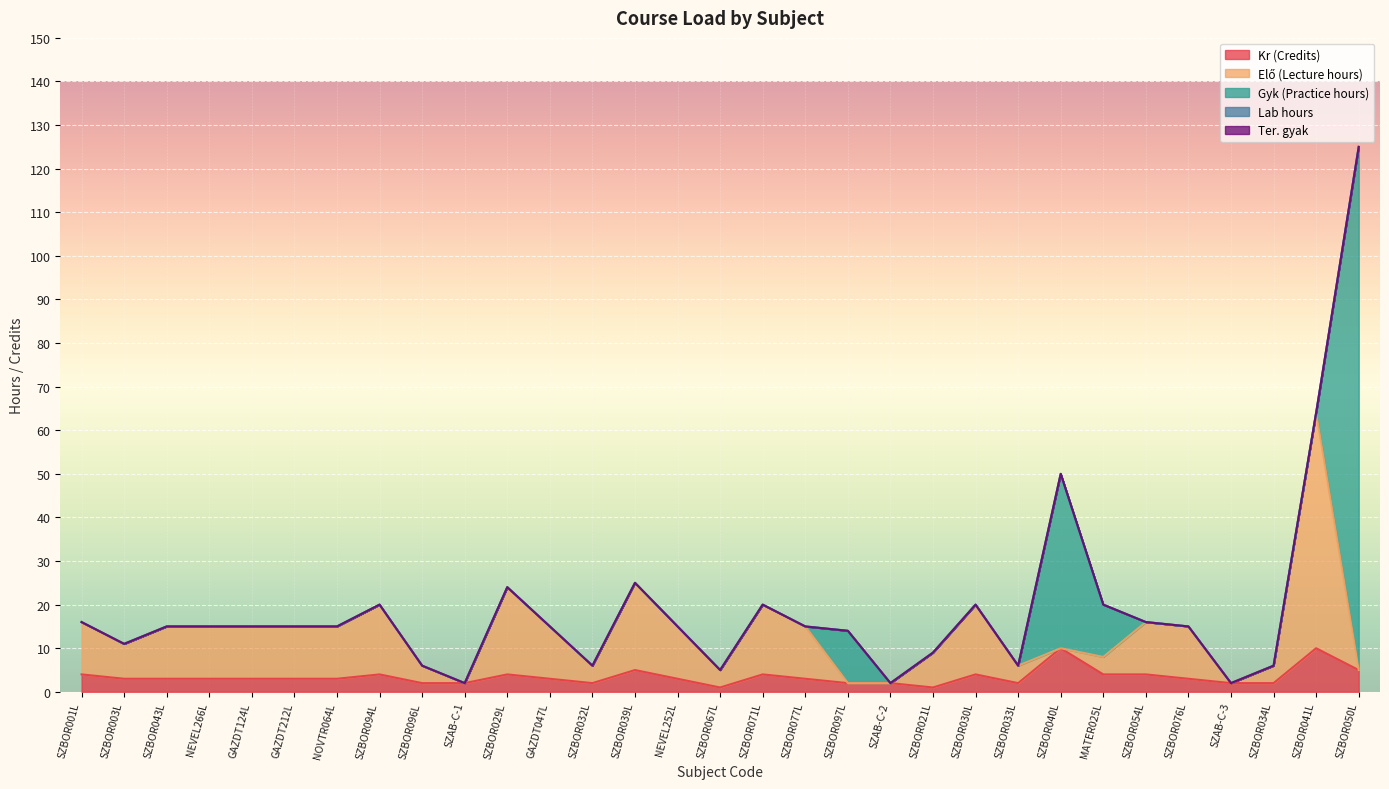

Where is the first local minimum for Elő (Lecture hours)?

SZBOR003L